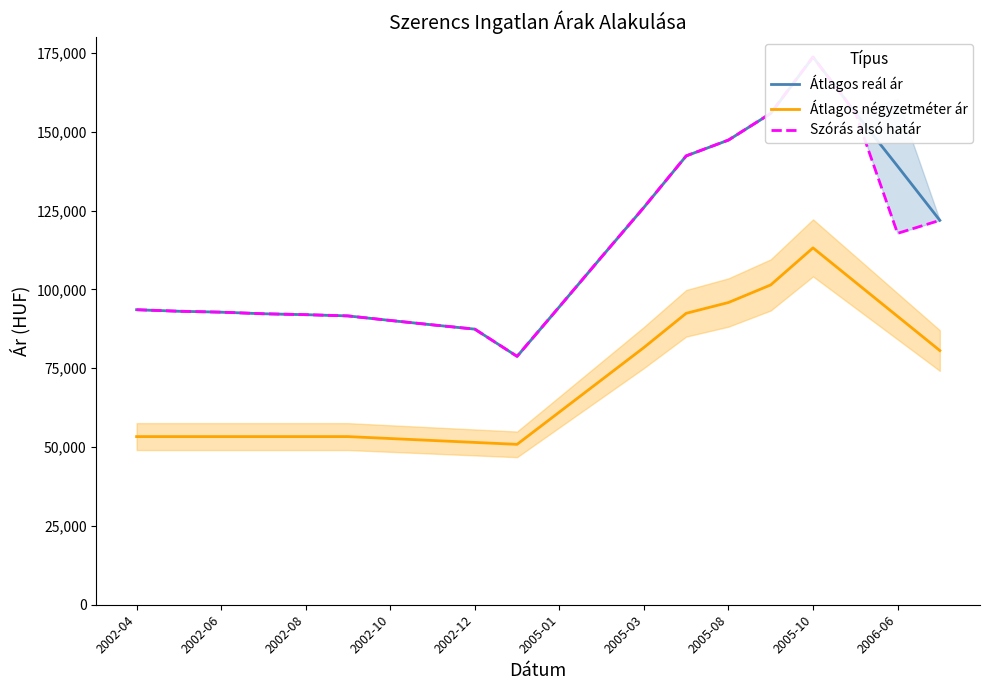

True or false: Átlagos reál ár has more than 0 interior local peaks.

True